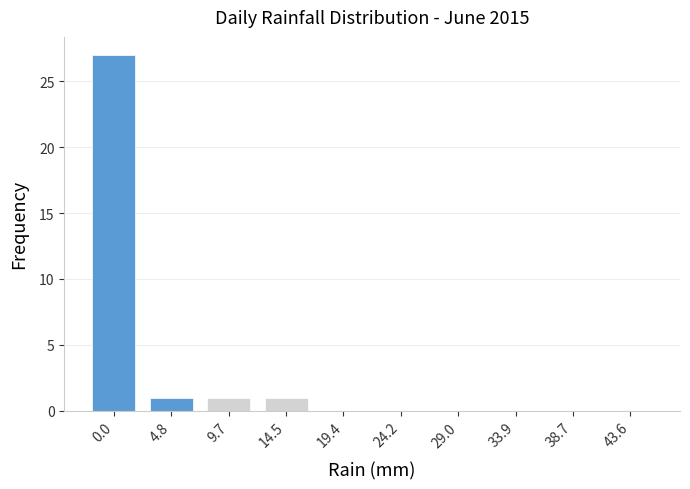

Reading left to right, transcribe all the data shown in this chart.

0.0=27	4.8=1	9.7=1	14.5=1	19.4=0	24.2=0	29.0=0	33.9=0	38.7=0	43.6=0